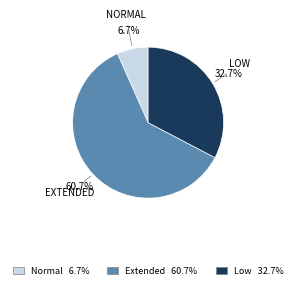

To the nearest percent, what is the average slice percentage?

33%